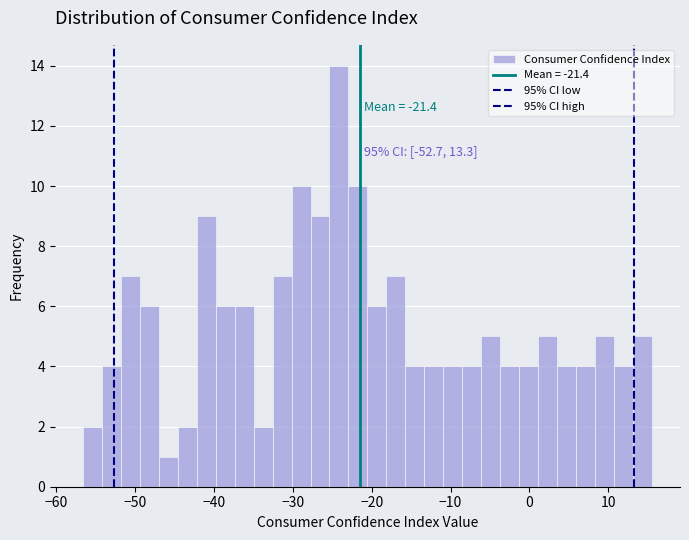

Read against the x-axis, roughly where is the centre of the tallest bar?

-24